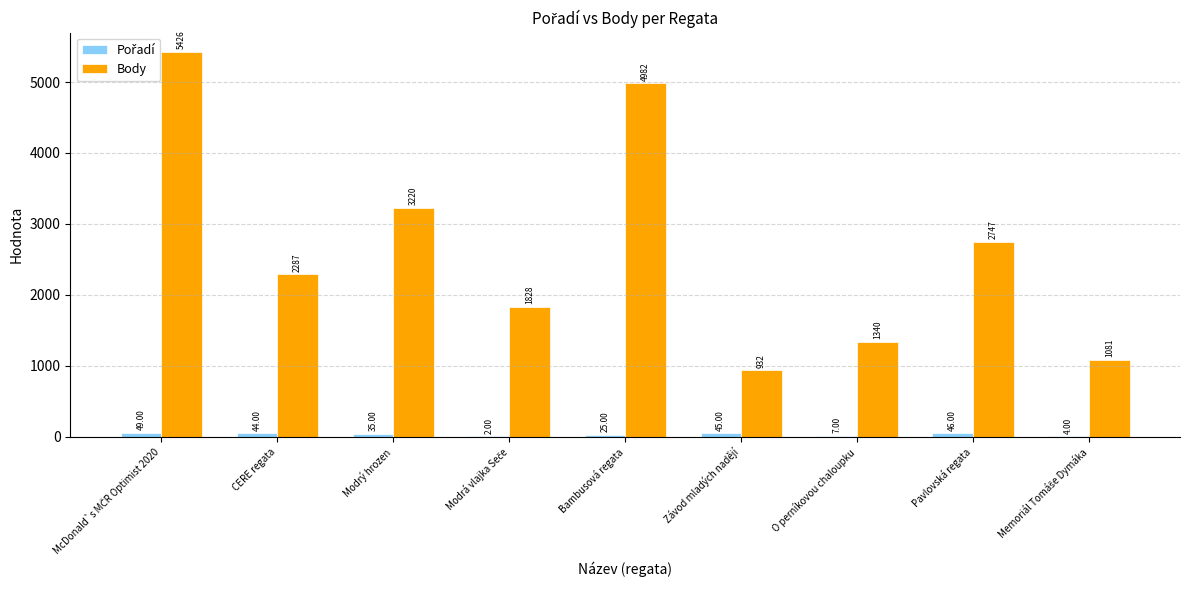

Count the number of data series in this chart.

2